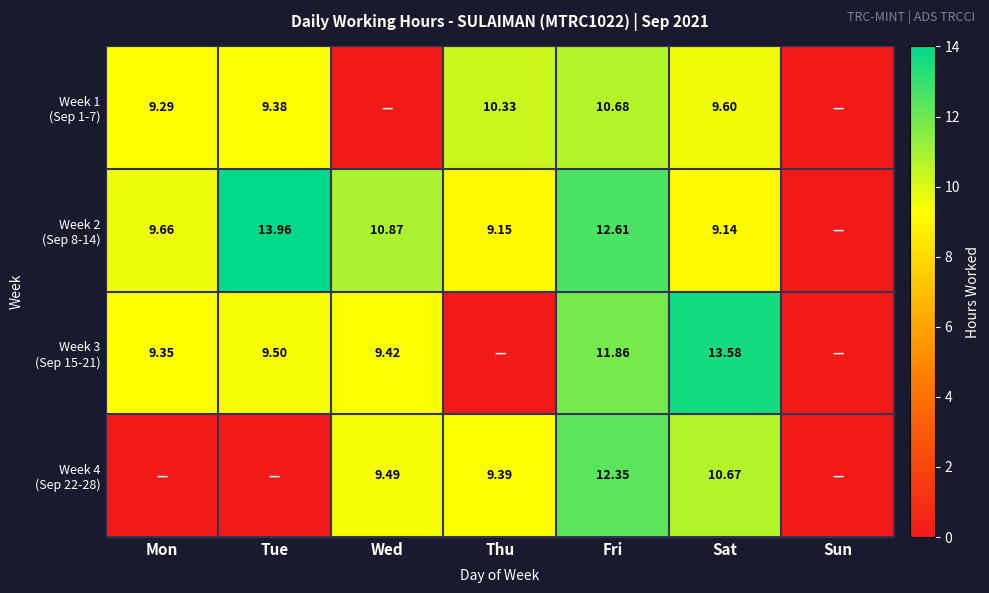

What is the spread (max minus min) of values at Tue?

14.0